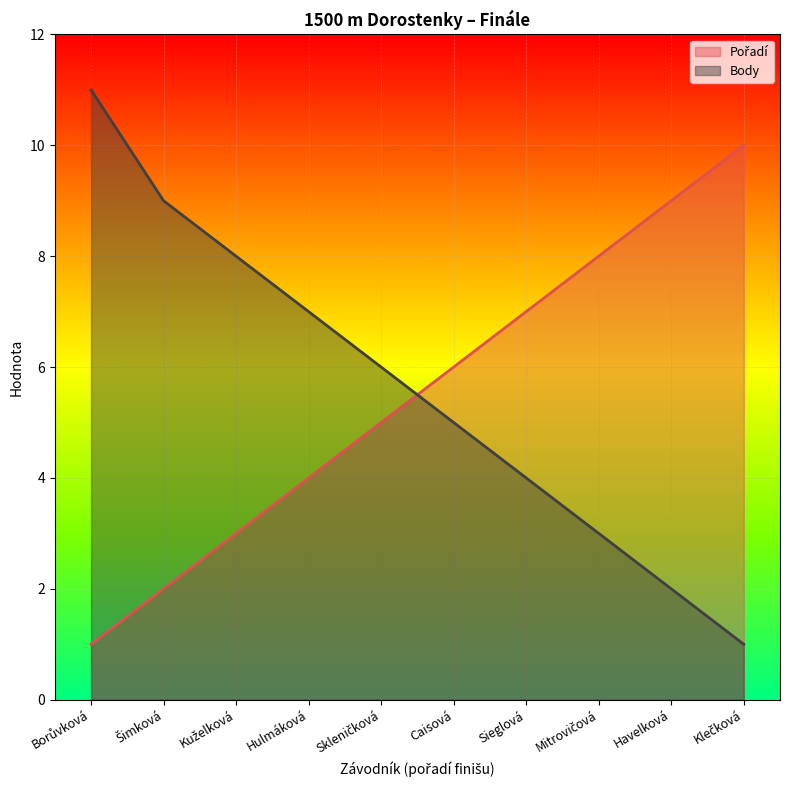

What position from the left is Caisová?

6